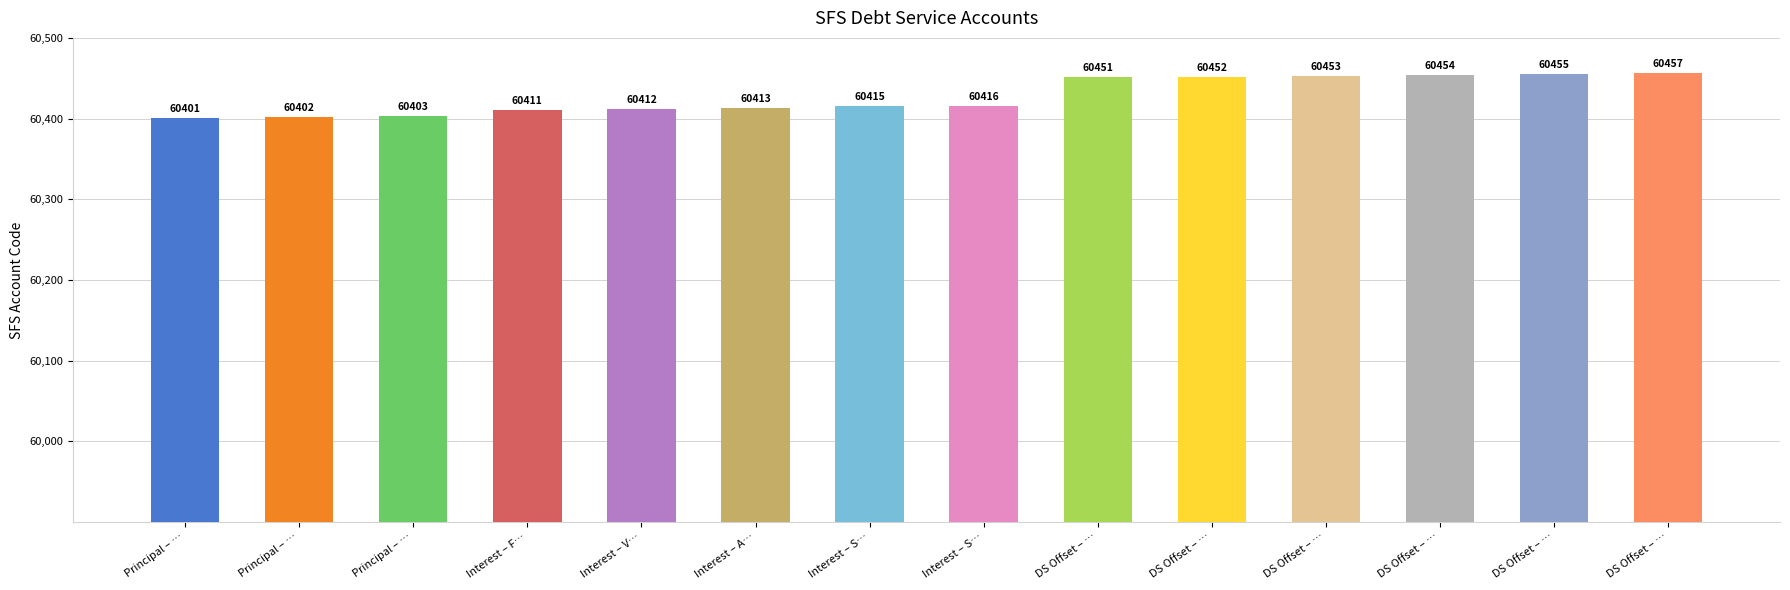

How many data points are less than 60416?

7